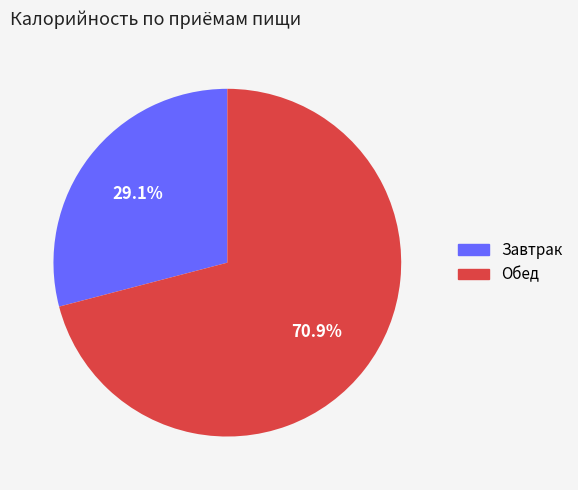

Is there any slice that represents more than half of the pie?

Yes